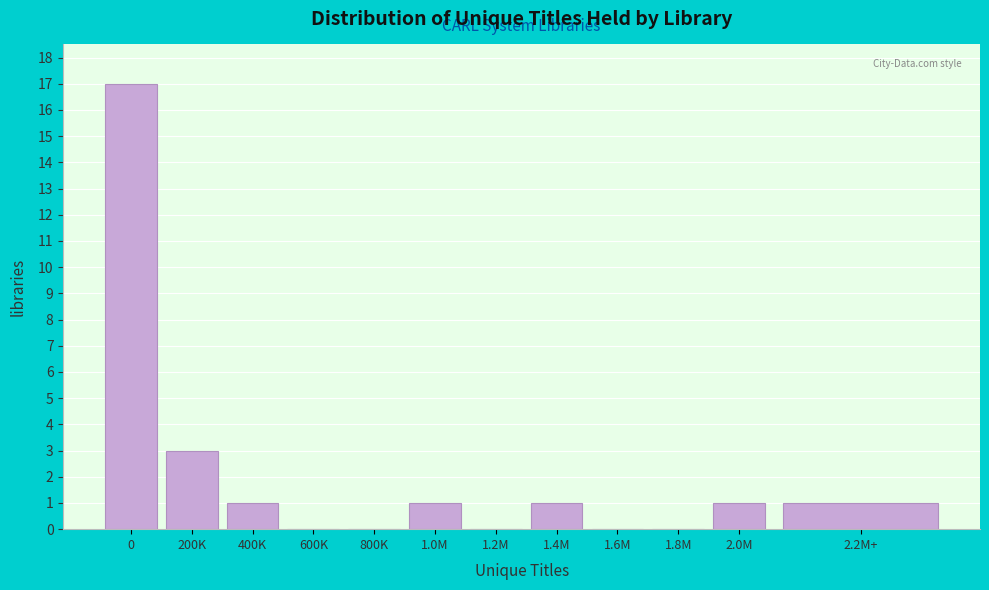

Reading right to left, extract all data points from this chart.

2.2M+=1	2.0M=1	1.8M=0	1.6M=0	1.4M=1	1.2M=0	1.0M=1	800K=0	600K=0	400K=1	200K=3	0=17